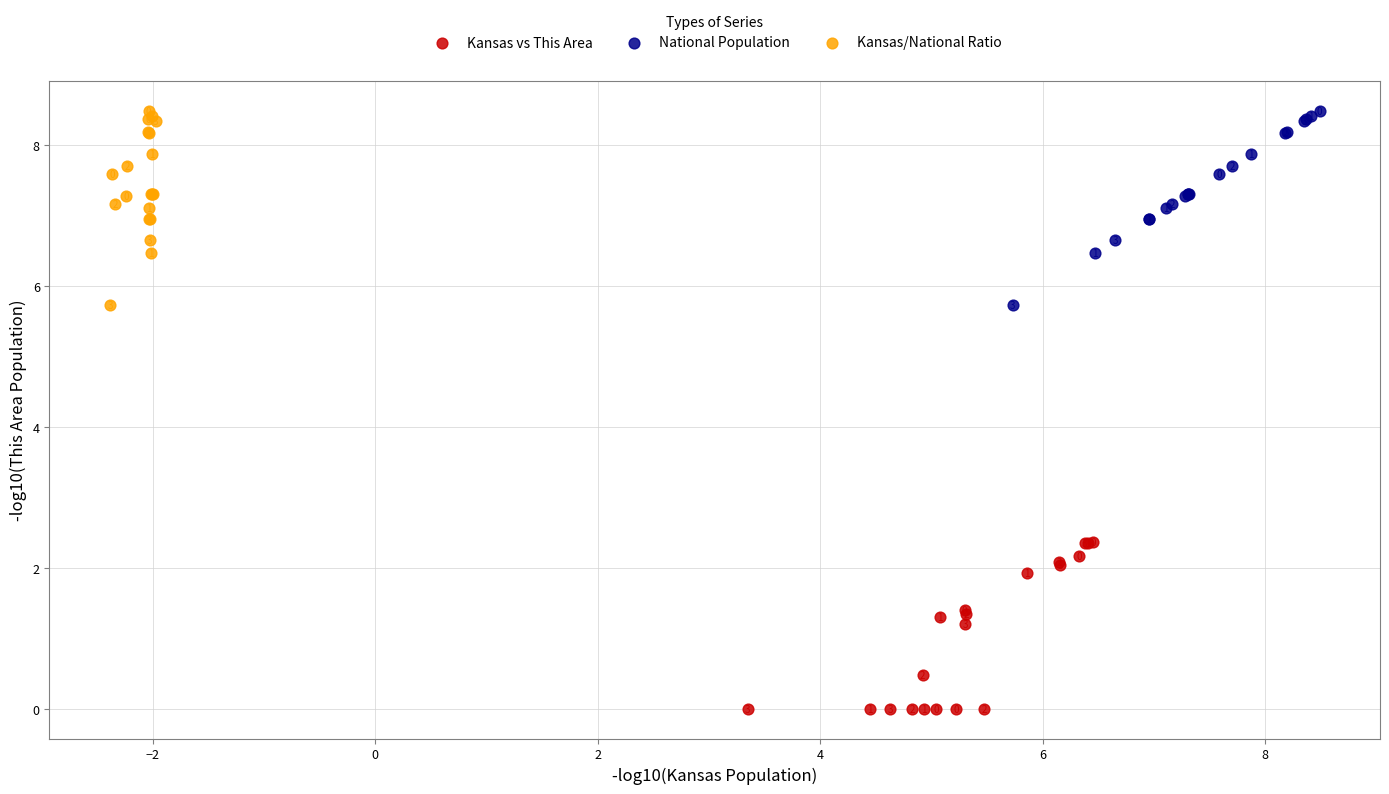

Which series contains the lowest Y value?

Kansas vs This Area